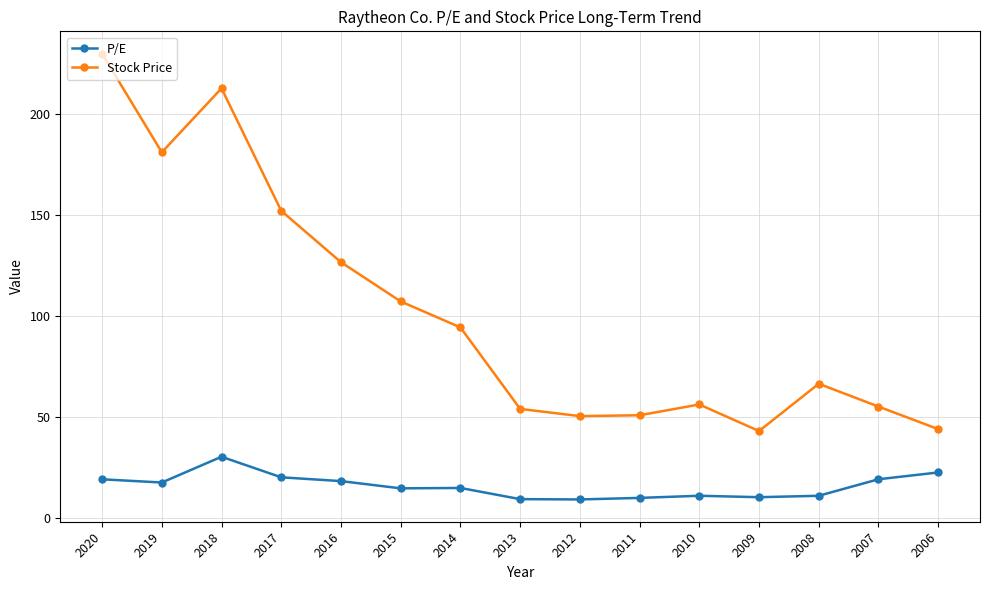

What is the spread (max minus min) of values at 2019?

163.4